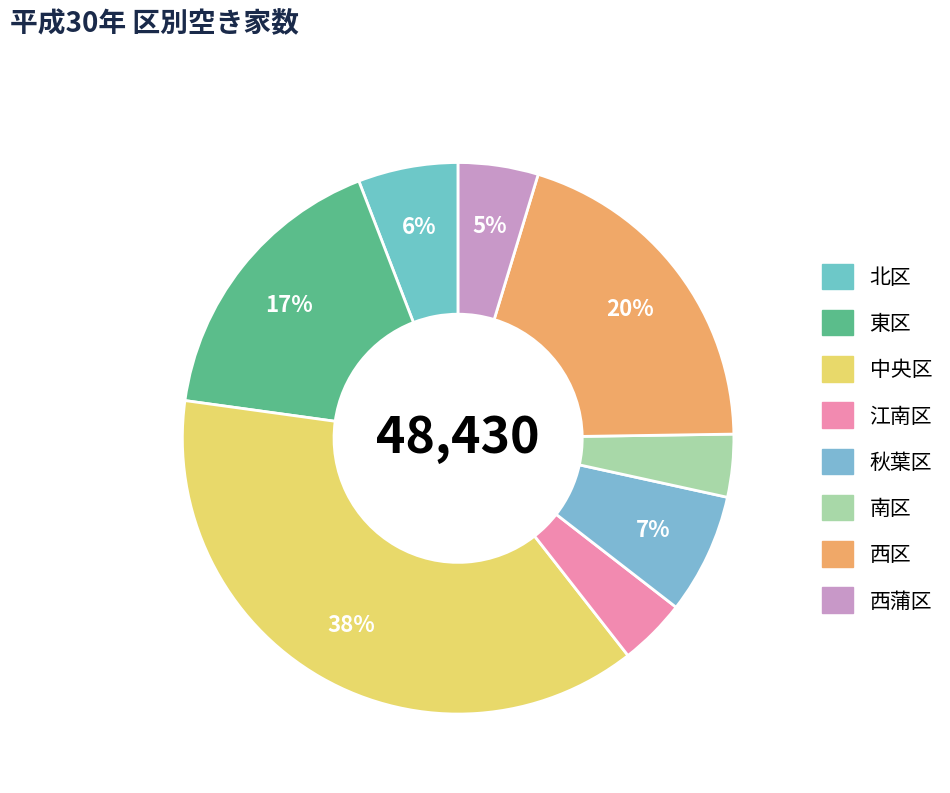

To the nearest percent, what is the difference between the largest and smallest slice percentages?

34%